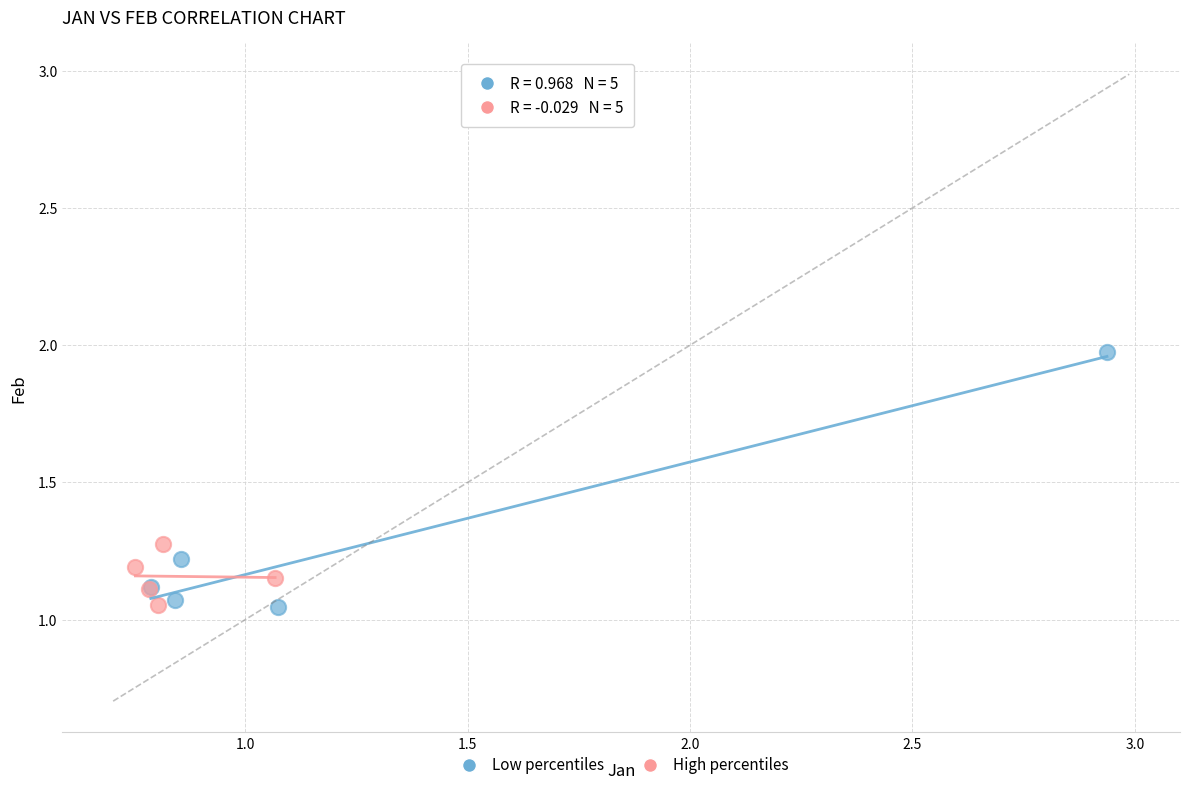

Which series reaches the maximum Y coordinate?

Low percentiles